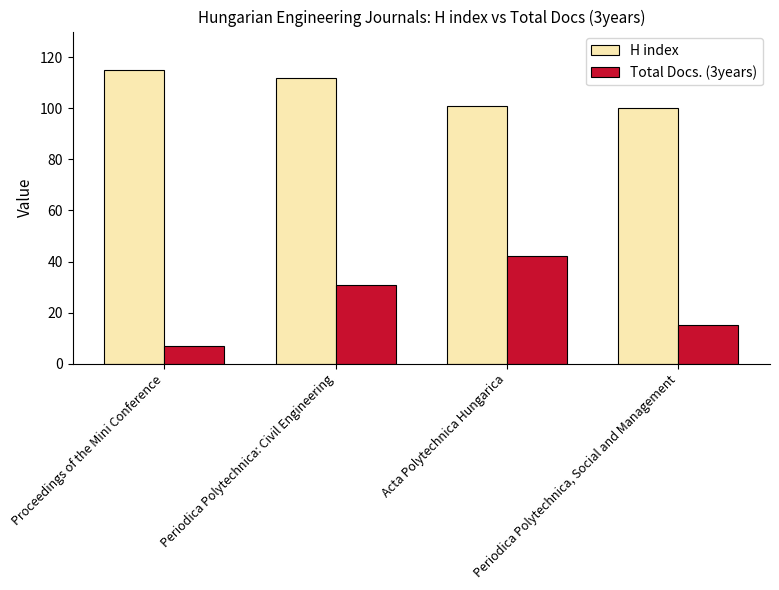

Count the Total Docs. (3years) values in the range 15 to 42.

3